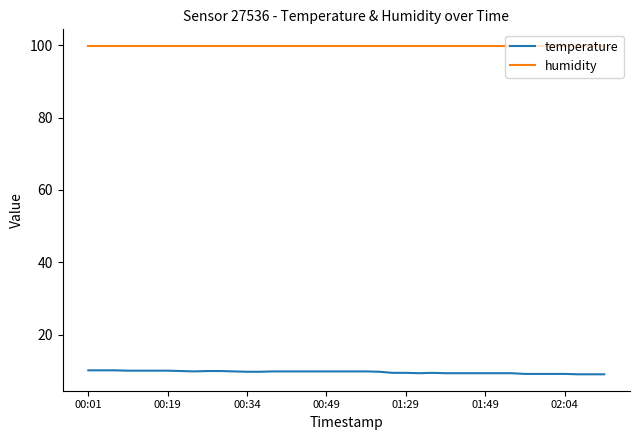

Which series has the largest total across all categories?

humidity